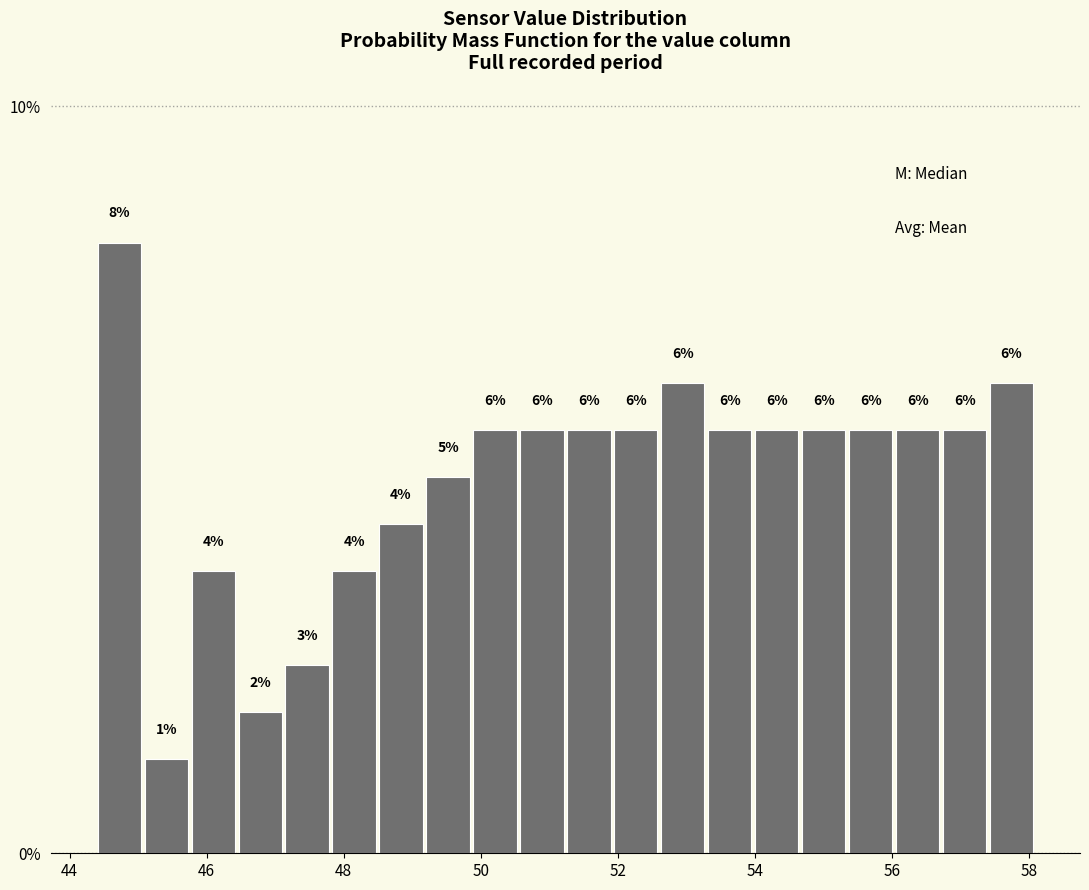

Around what value on the x-axis is the tallest bar? Give the approximate position of its centre, as read against the axis.

44.8